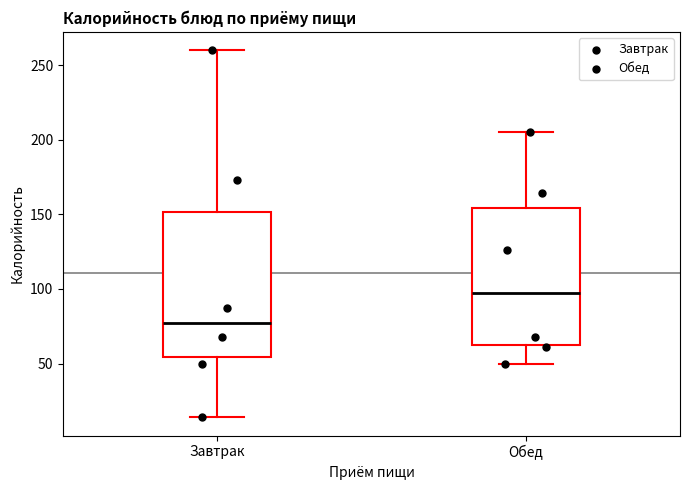

Where is the lower edge of the box for Завтрак on the y-axis? The values are not printed on the chart, so give them approximately, as read against the axis.

55